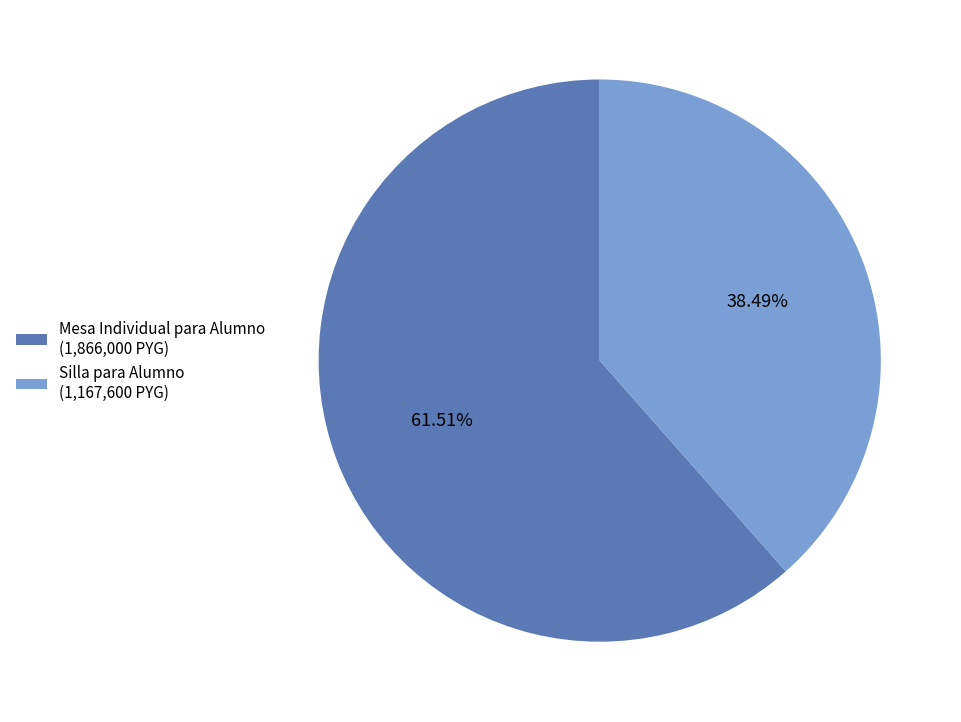

The Mesa Individual para Alumno slice represents 68% of the pie. True or false?

False